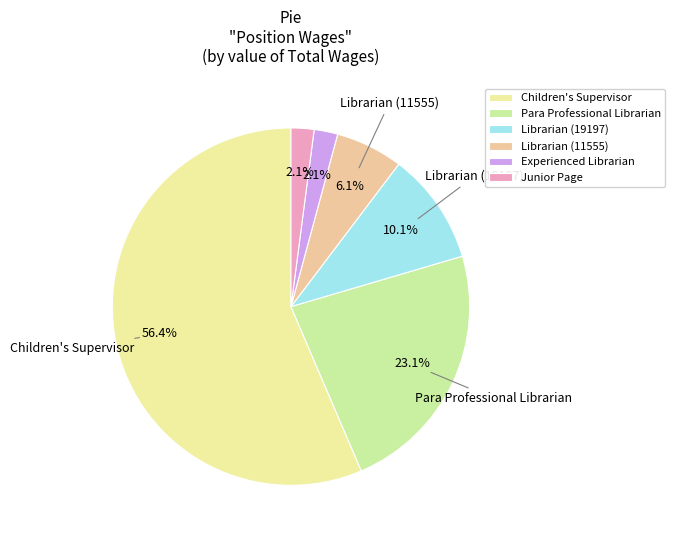

What percentage is the Experienced Librarian slice, to the nearest percent?

2%